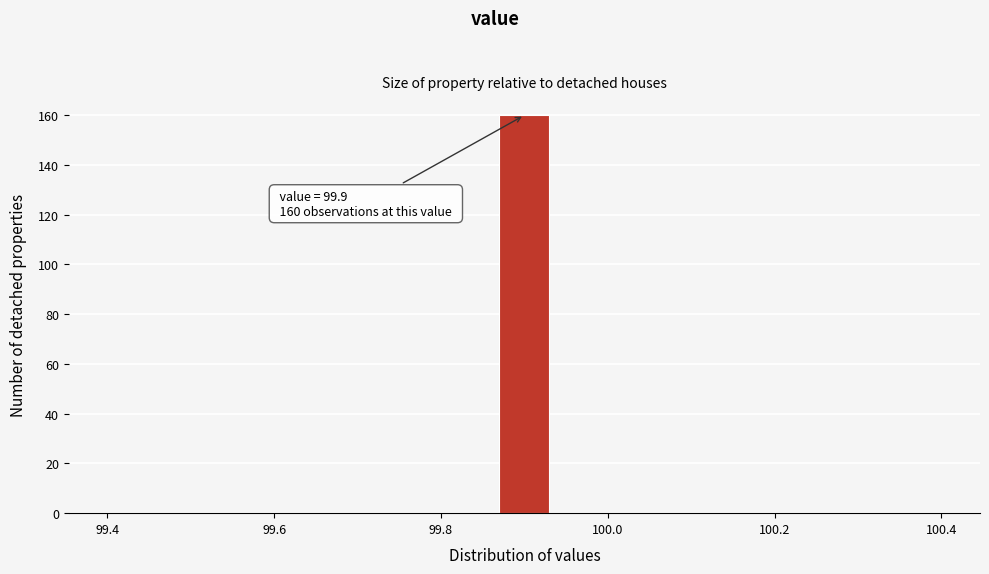

Around what value on the x-axis is the tallest bar? Give the approximate position of its centre, as read against the axis.

99.90